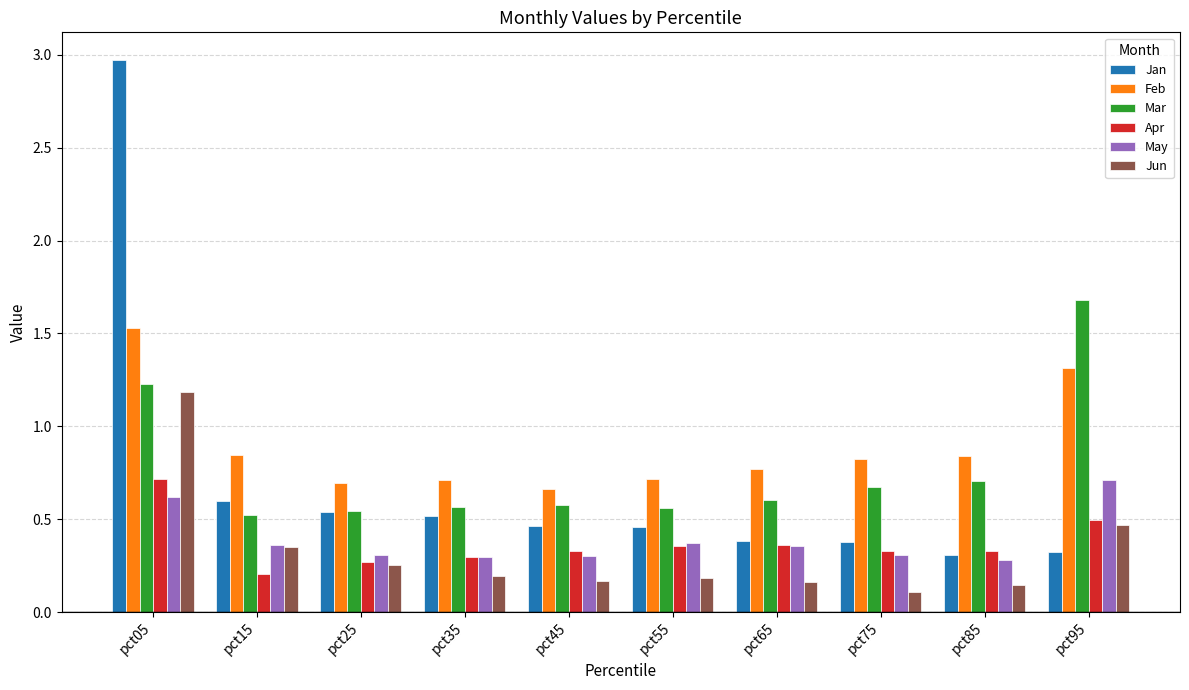

Which series changed the most between pct55 and pct95?

Mar